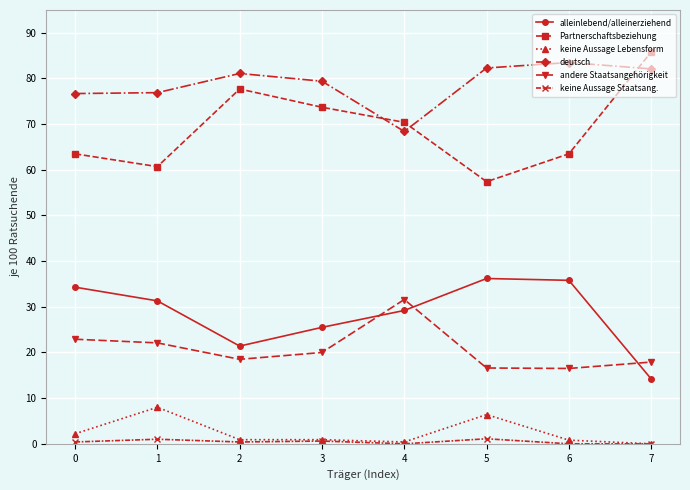

What is the average value of the deutsch series?

78.8